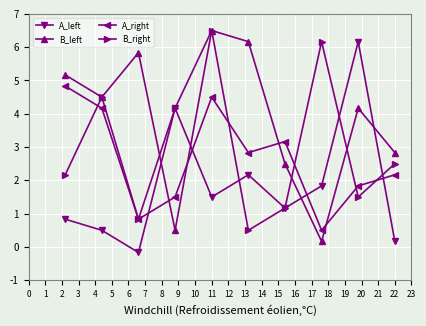

How many times do A_right and B_left cross each other?

4